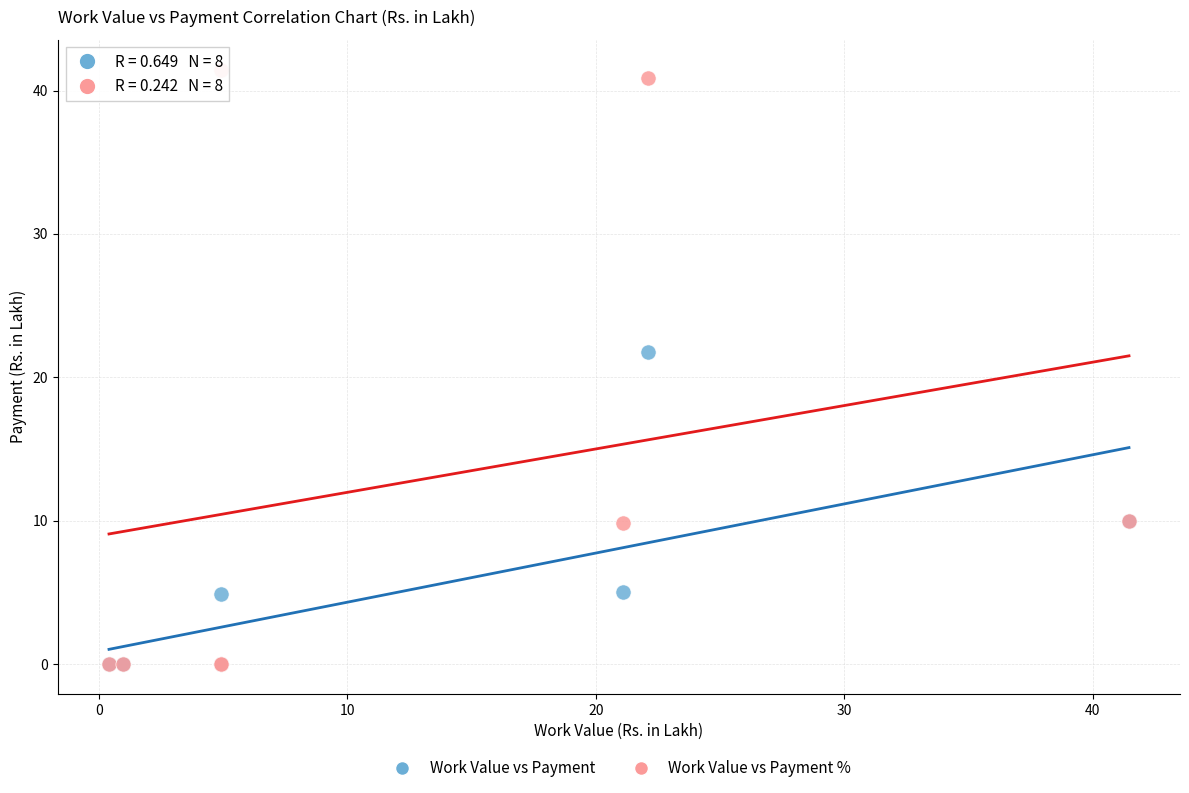

Which series reaches the maximum Y coordinate?

Work Value vs Payment %